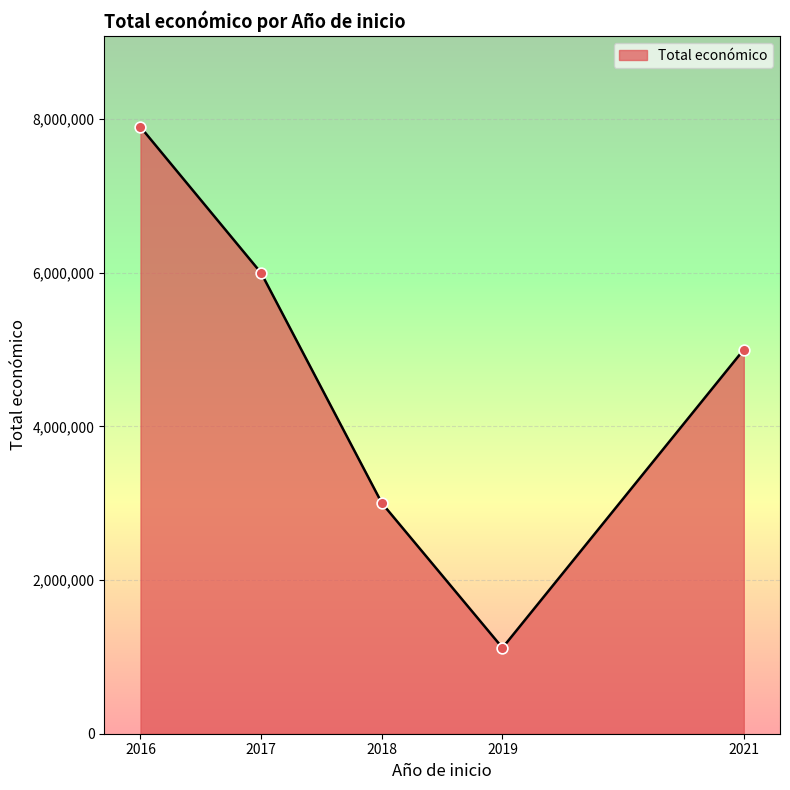

What is the change in value from 2018 to 2021?

+1997259